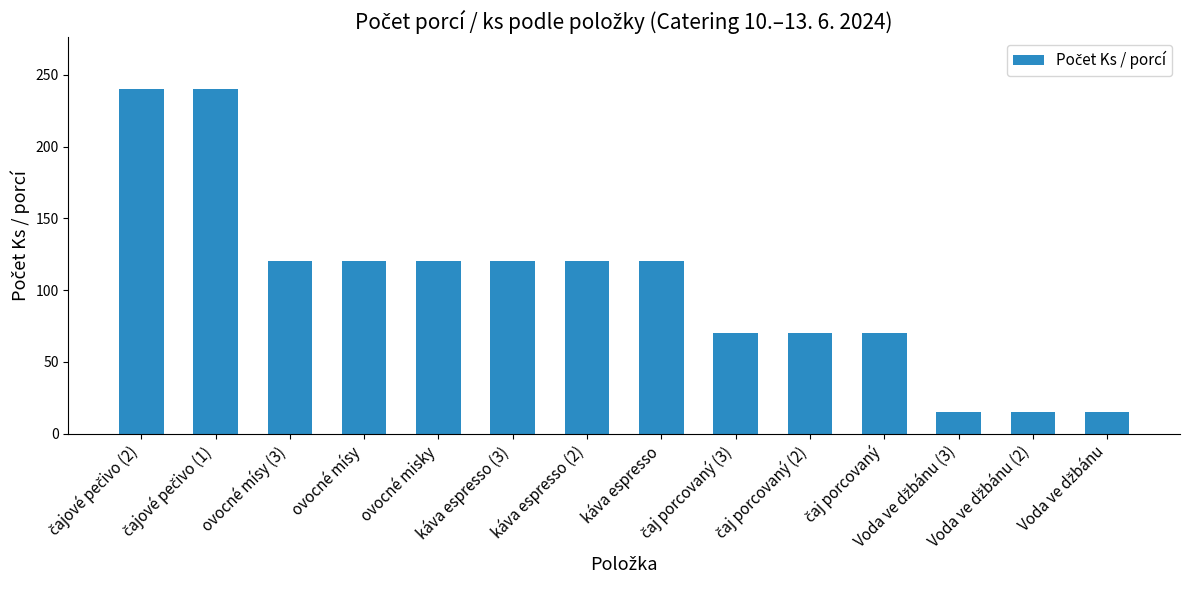

Approximately how many times larger is the value at káva espresso compared to káva espresso (3)?

1.0